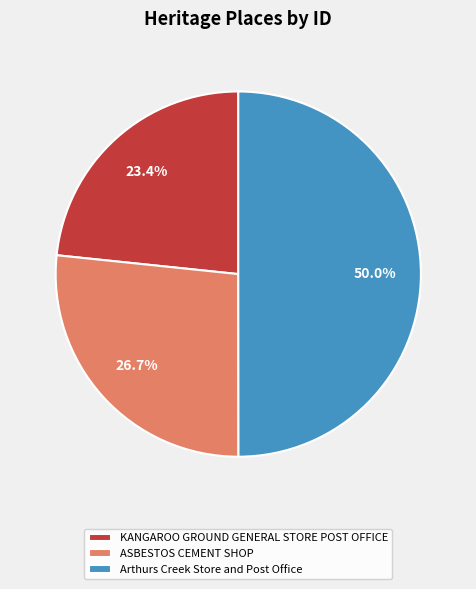

Which has a higher value, ASBESTOS CEMENT SHOP or KANGAROO GROUND GENERAL STORE POST OFFICE?

ASBESTOS CEMENT SHOP